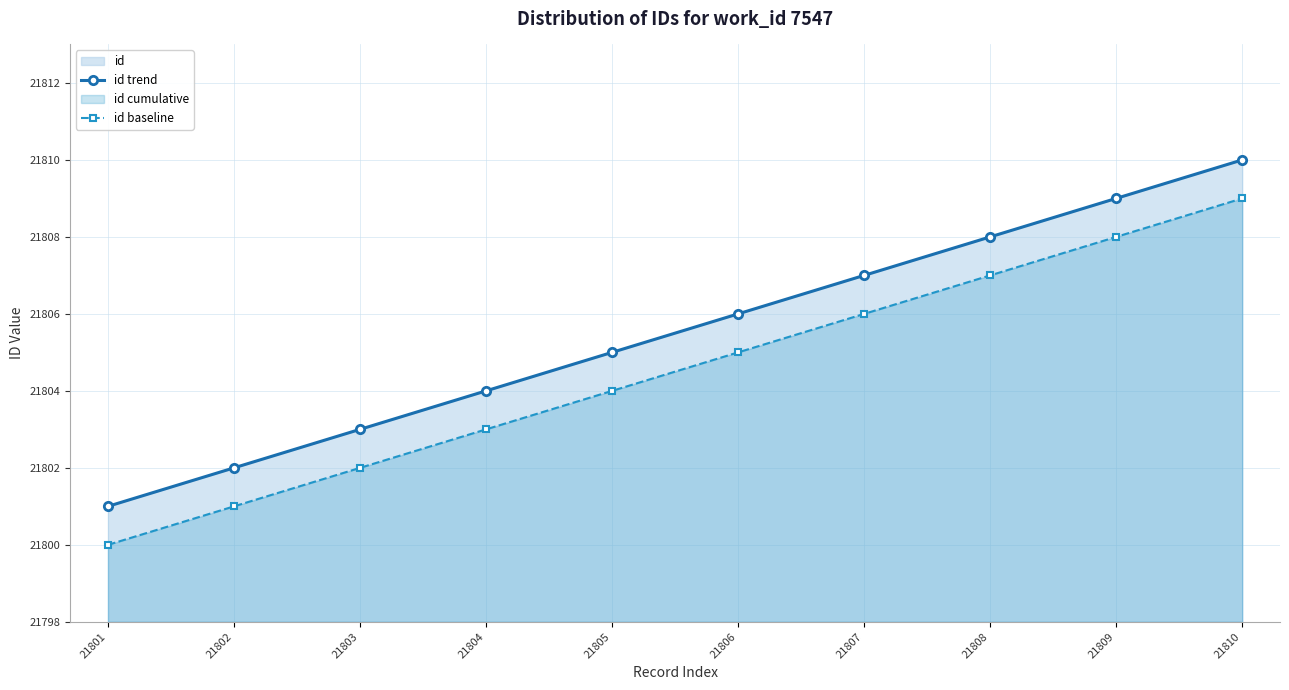

How many categories are shown in the chart?

10